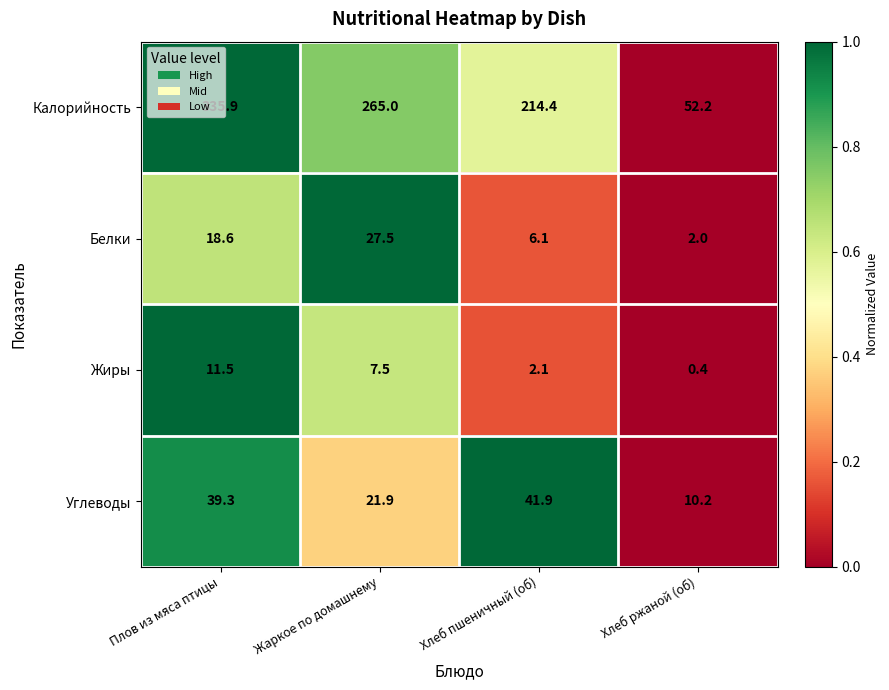

At how many categories does at least one series exceed 0?

4